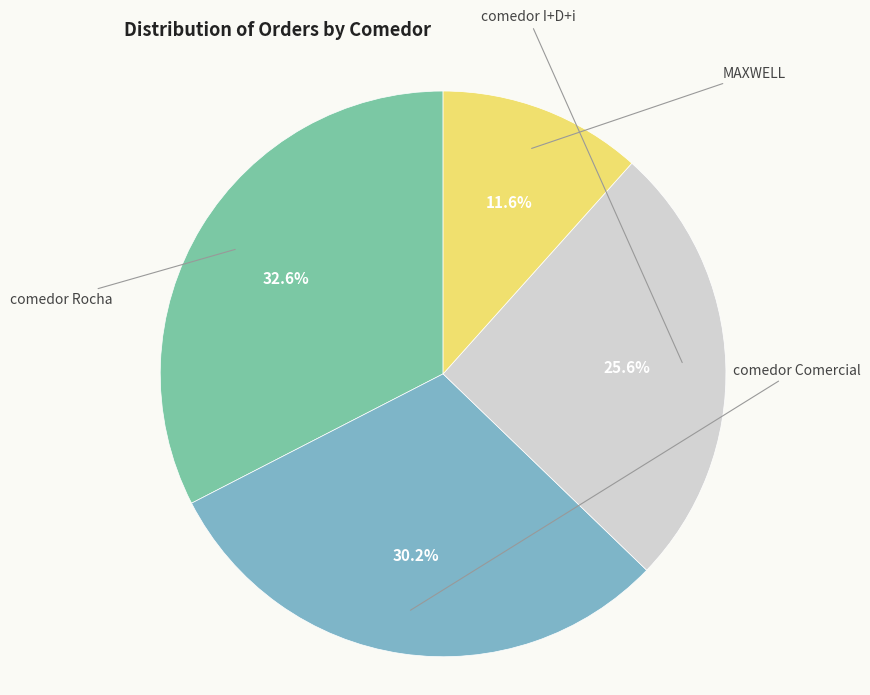

Is there any slice that represents more than half of the pie?

No